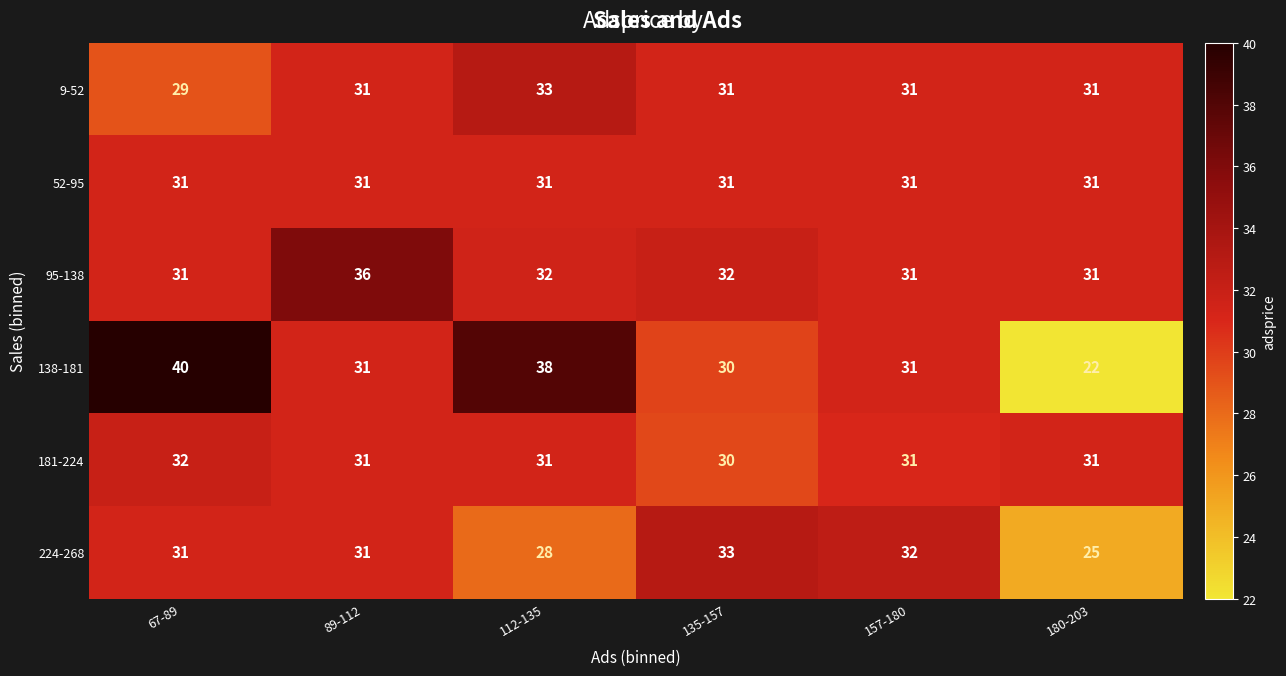

What is the sum of the 224-268 values at 180-203 and 89-112?

56